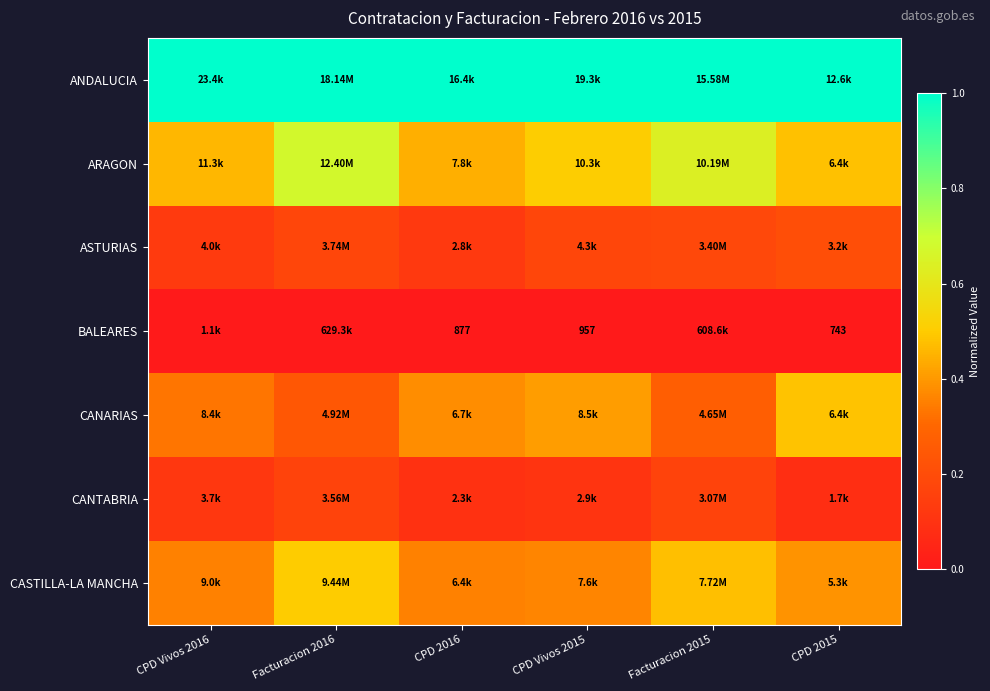

Which series changed the most between Facturacion 2016 and Facturacion 2015?

ARAGON